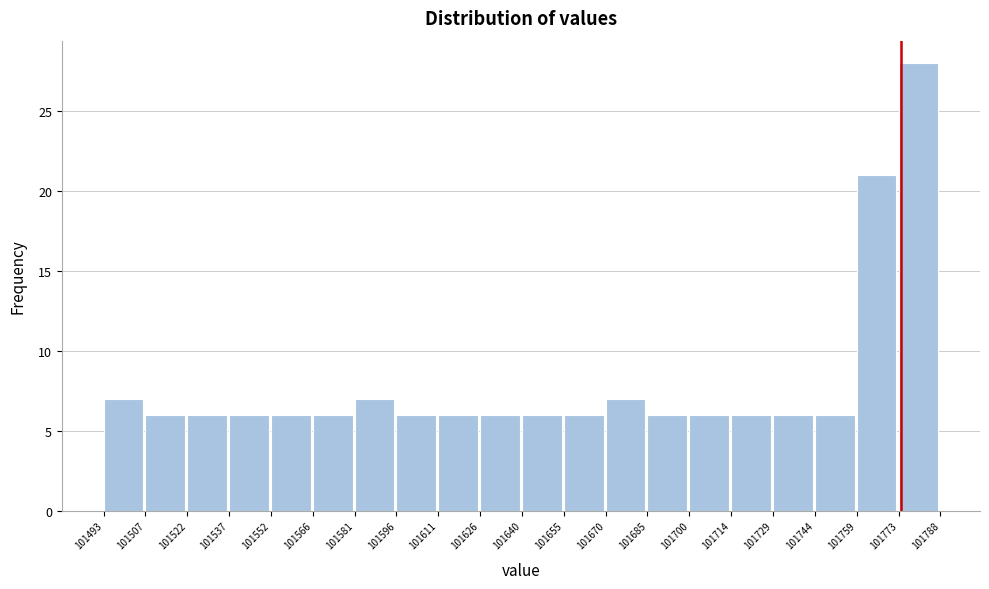

What is the height of the bar covering 101773 to 101788 on the x-axis? The values are not printed on the chart, so give them approximately, as read against the axis.

28